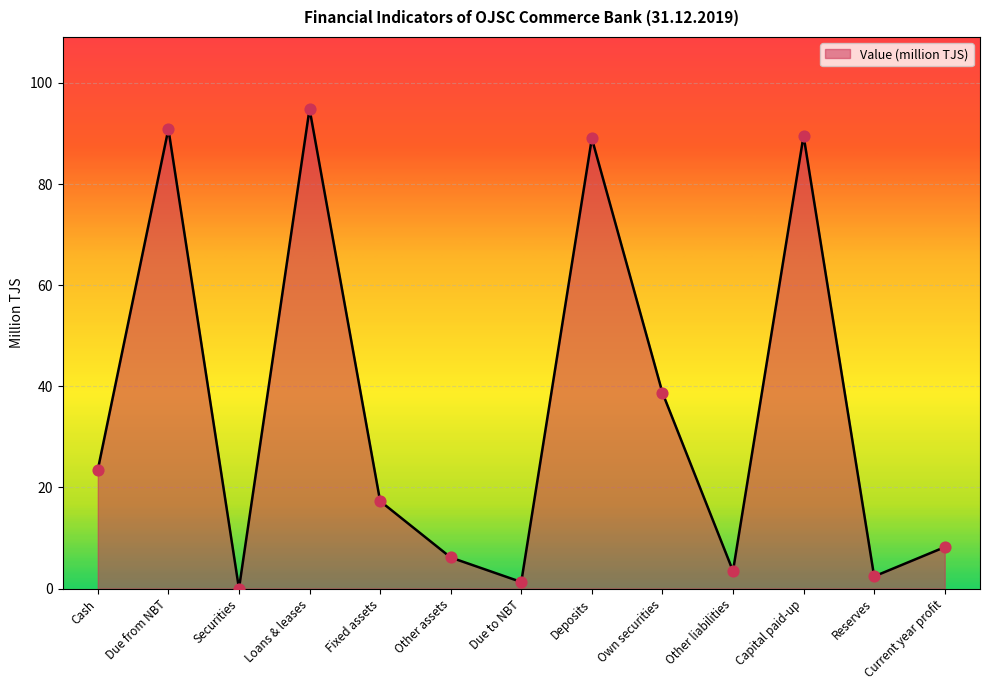

Between Due to NBT and Deposits, which is larger?

Deposits